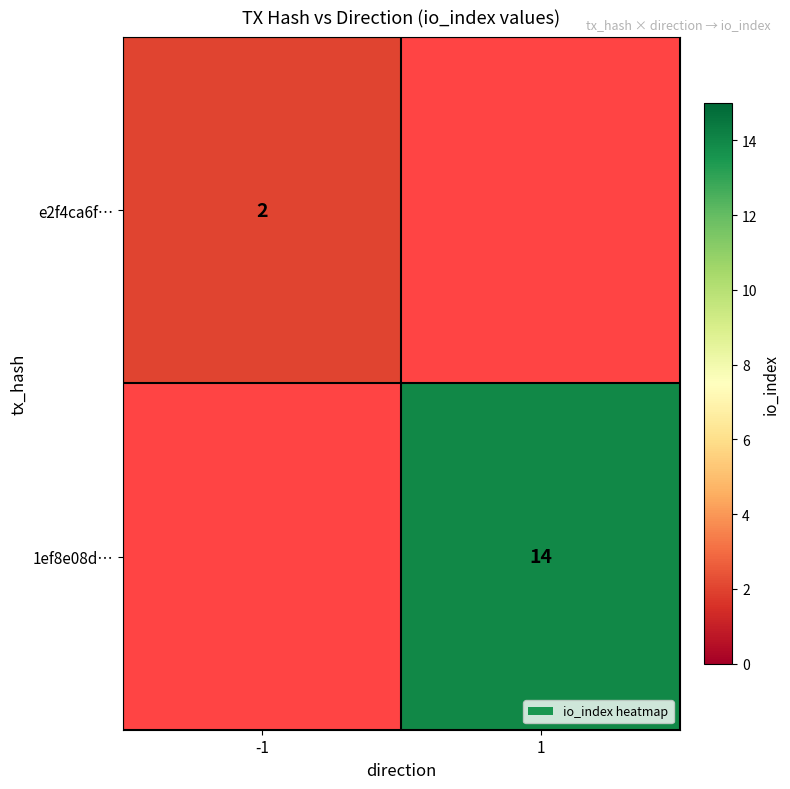

The value of e2f4ca6f… at -1 is 2. True or false?

True